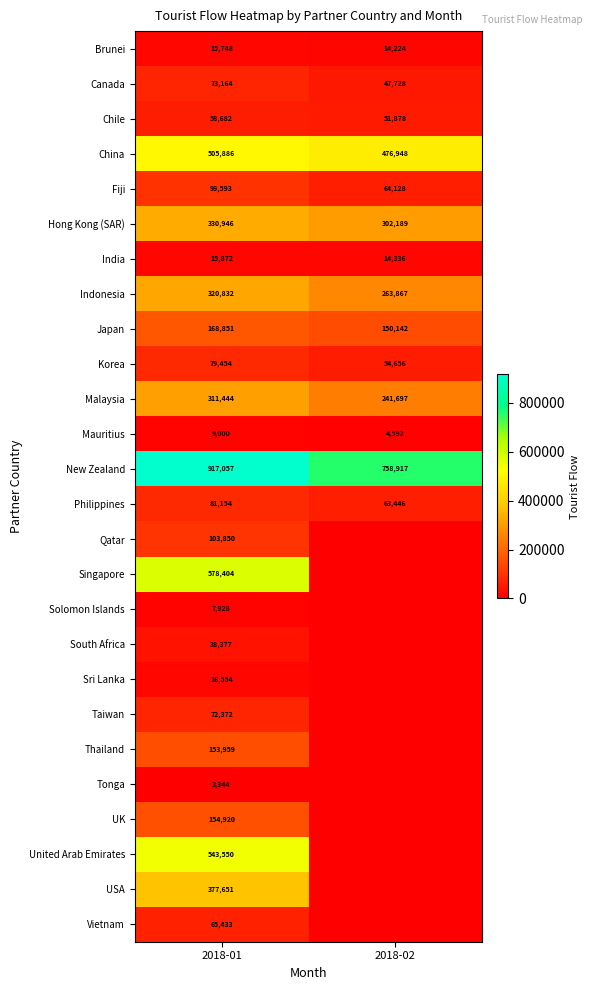

What is the average value of the Philippines series?

72300